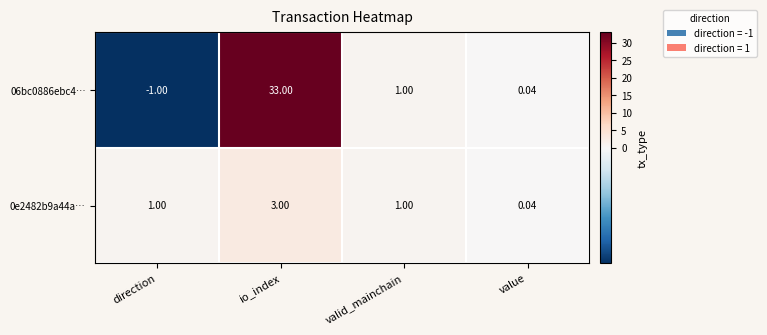

List the labels in order of 06bc0886ebc4… value, smallest first.

direction, value, valid_mainchain, io_index